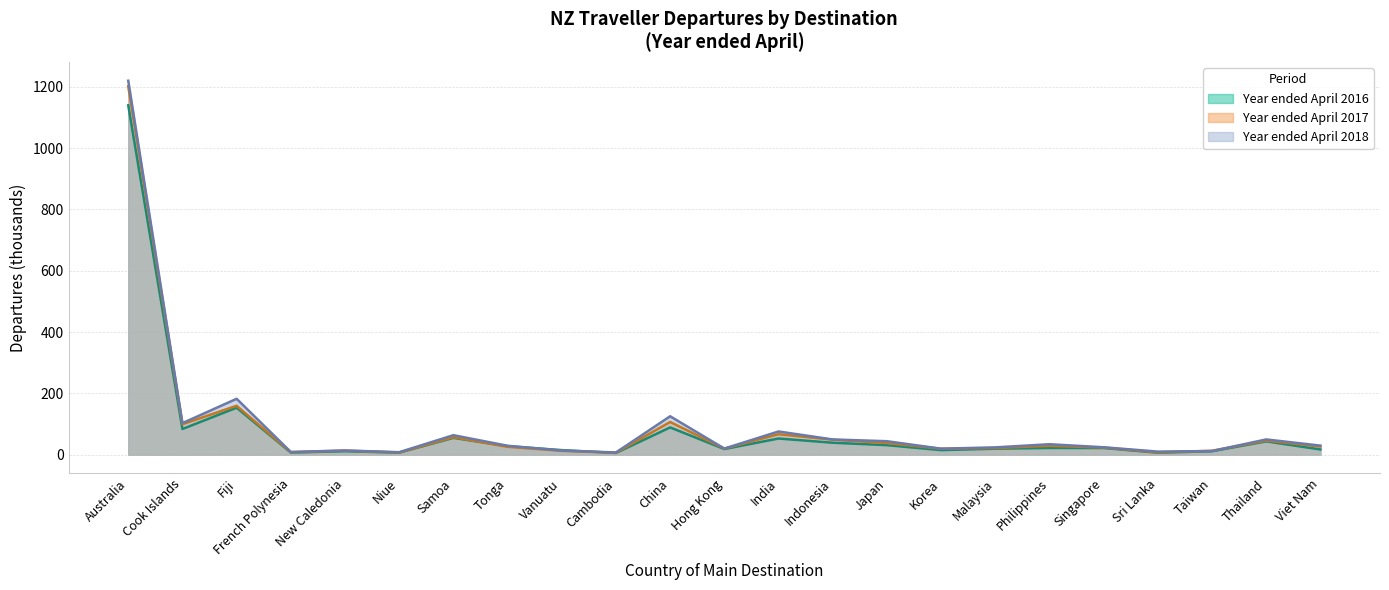

At which category does Year ended April 2016 reach its first local peak?

Fiji